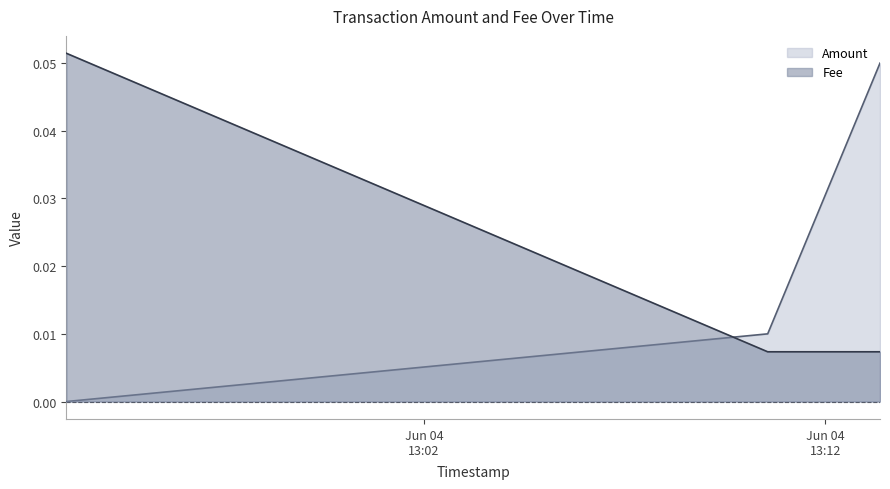

At 2020-06-04 13:10:34, list the series in order from largest to smallest.

Amount, Fee